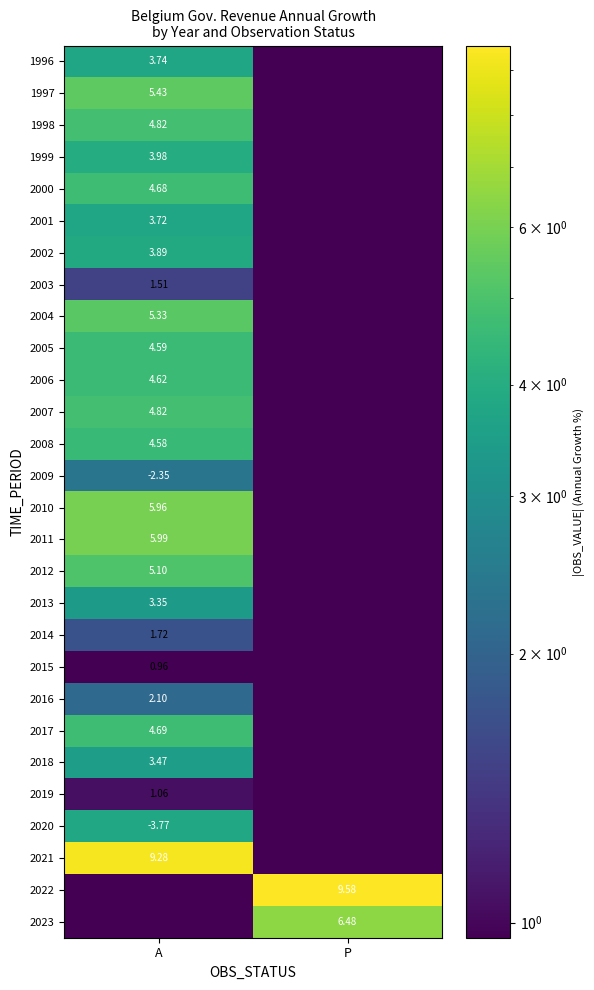

The 2023 series shows 0.0 at A. True or false?

False